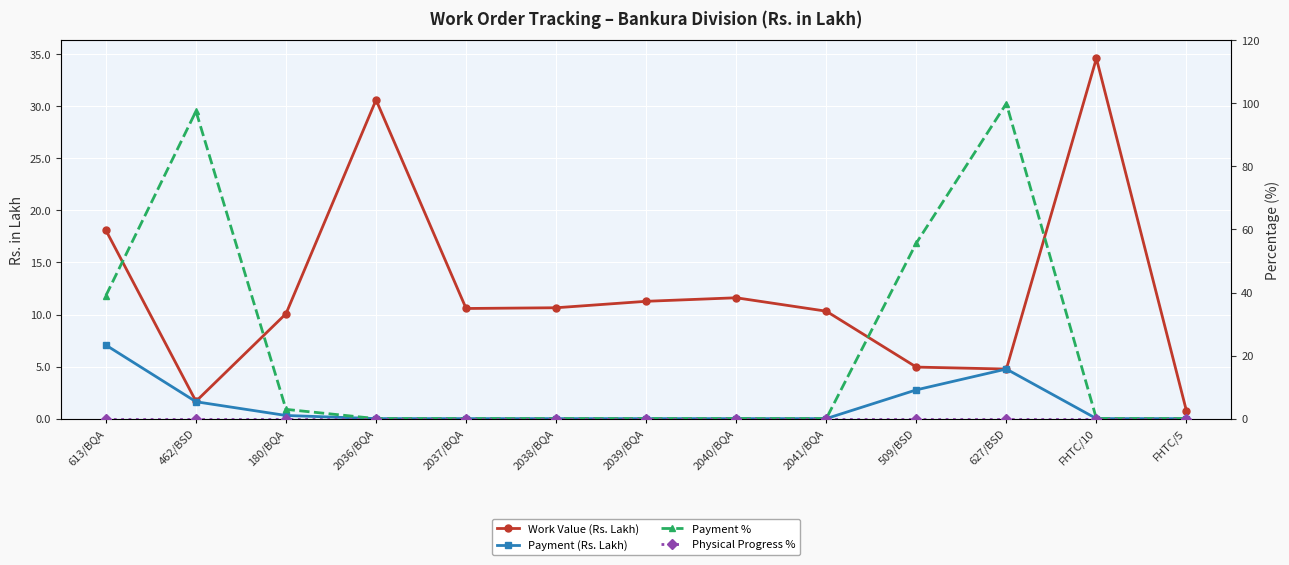

The Payment (Rs. Lakh) series shows 4.8 at 509/BSD. True or false?

False